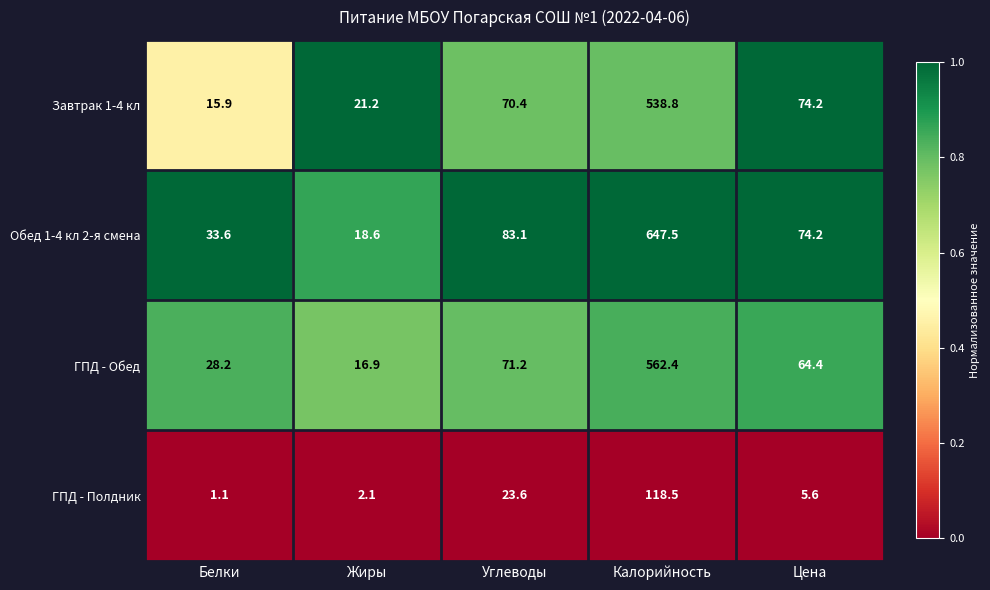

List the series in order of their peak value, highest first.

Обед 1-4 кл 2-я смена, ГПД - Обед, Завтрак 1-4 кл, ГПД - Полдник